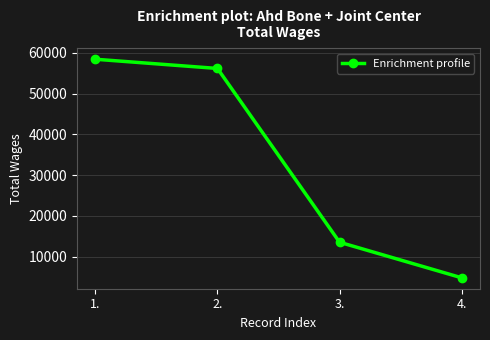

The chart shows a value of 36133 at 1.. True or false?

False